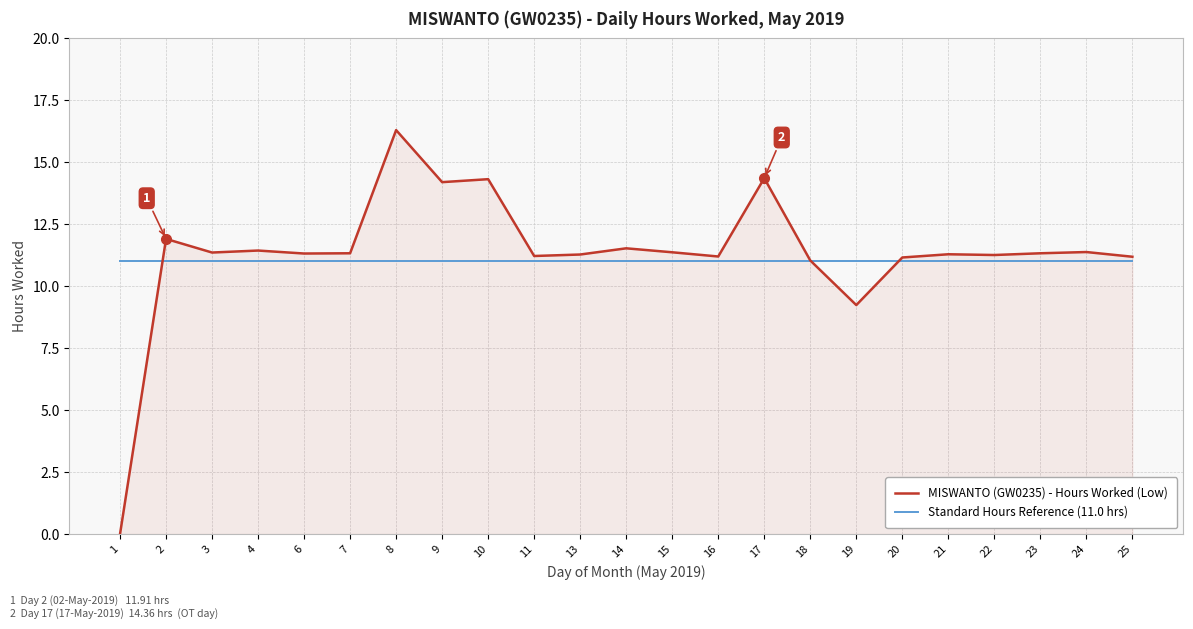

Between 8 and 19, which series saw the biggest shift?

MISWANTO (GW0235) - Hours Worked (Low)